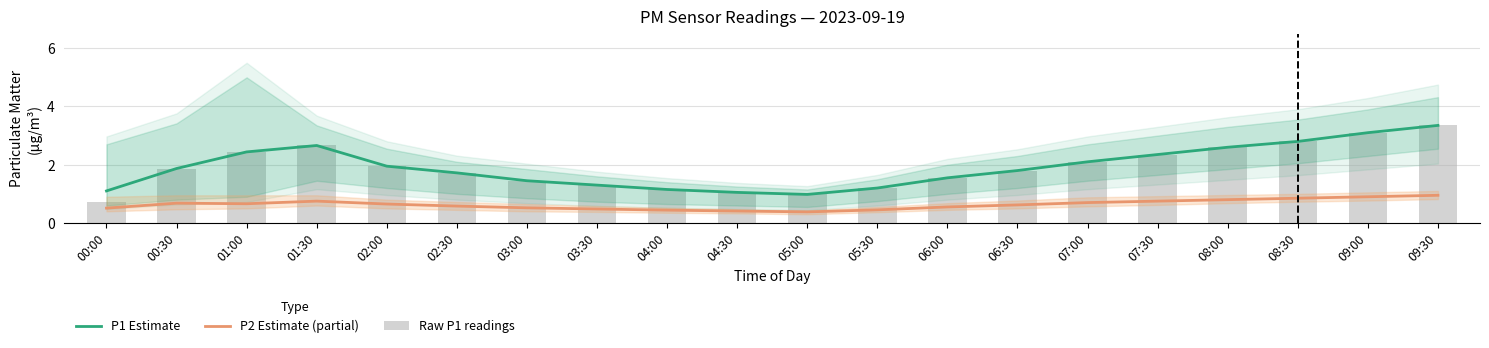

What are all the series names shown in the legend?

P1 Estimate, P2 Estimate (partial), Raw P1 readings